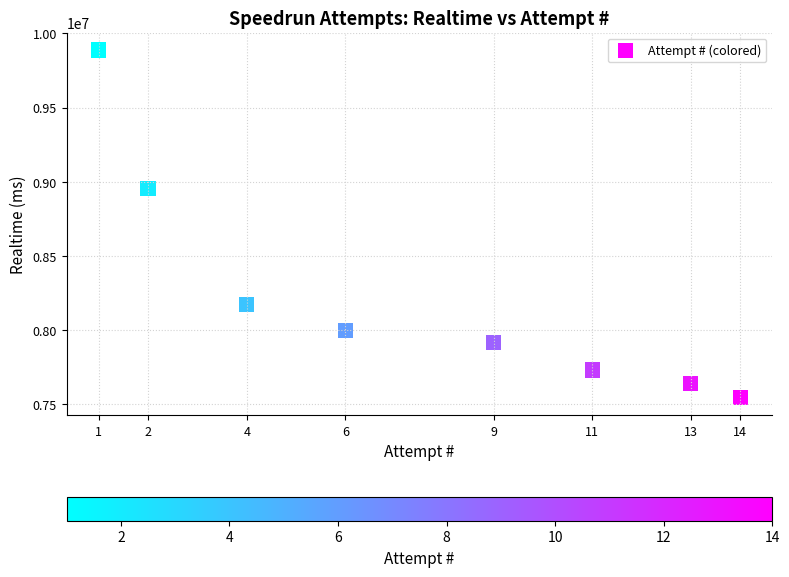

What is the range of X values (max minus min)?

13